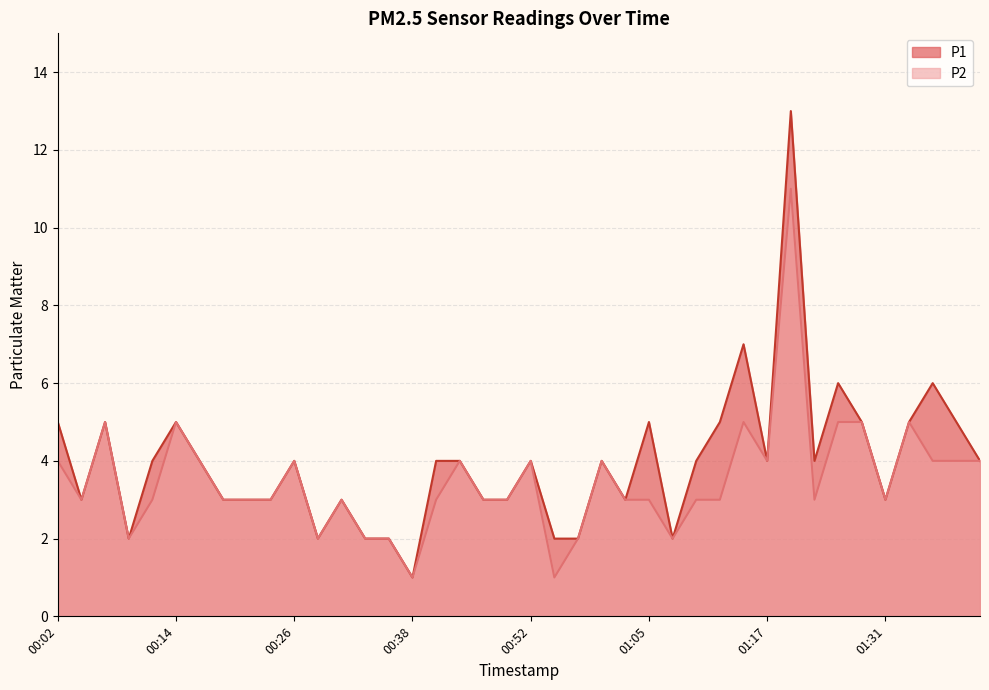

True or false: P1 has more than 1 points higher than both neighbors.

True